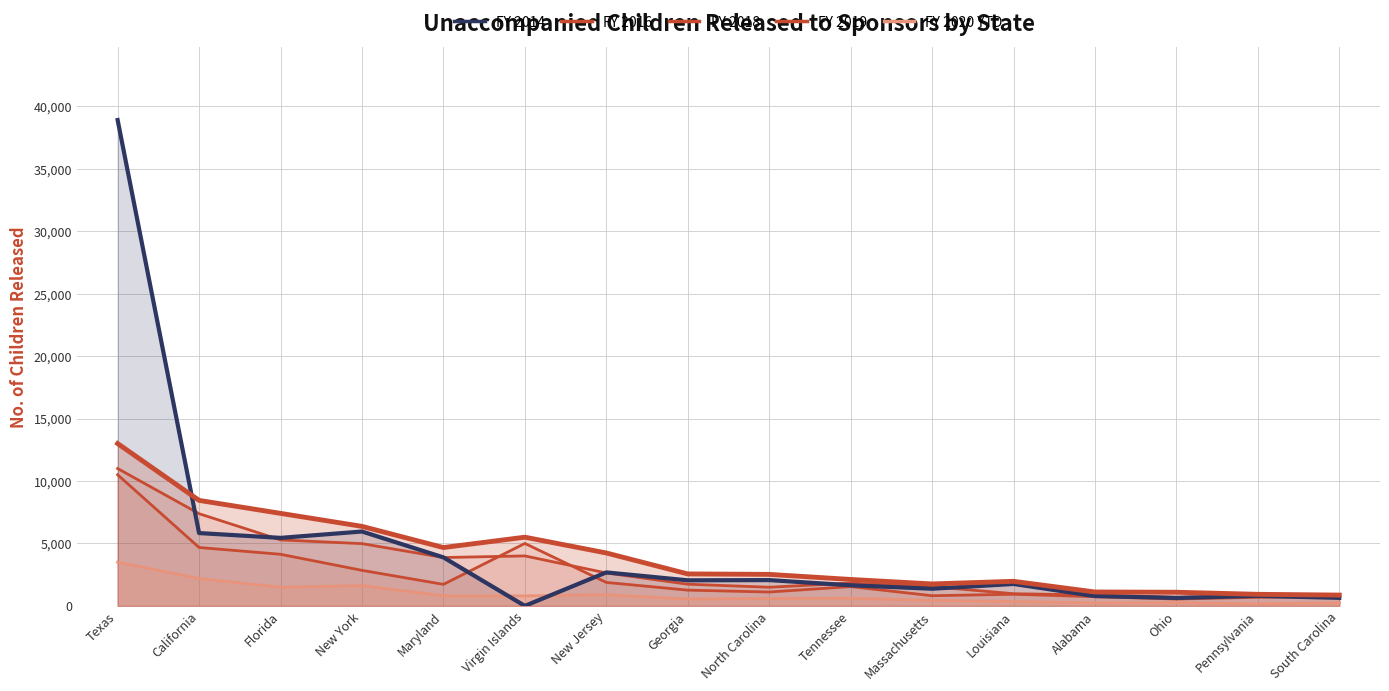

At how many categories does at least one series exceed 22307?

1